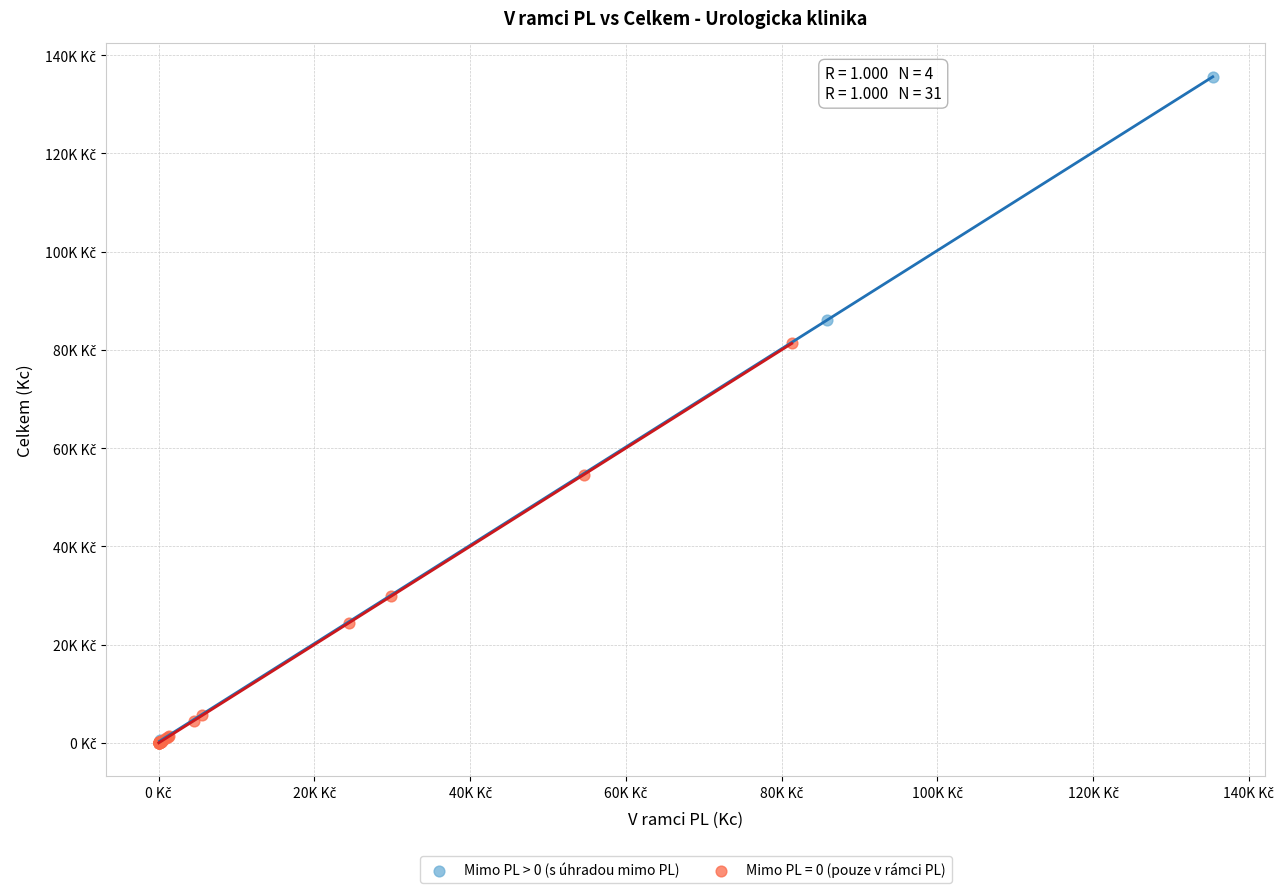

What are all the series names shown in the legend?

Mimo PL > 0 (s úhradou mimo PL), Mimo PL = 0 (pouze v rámci PL)